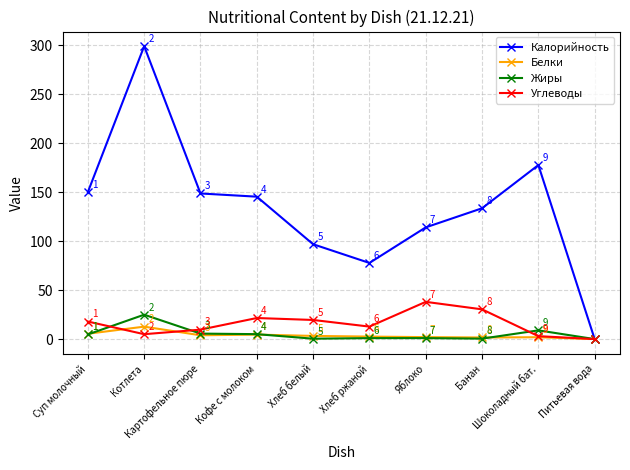

At how many categories does at least one series exceed 18?

9